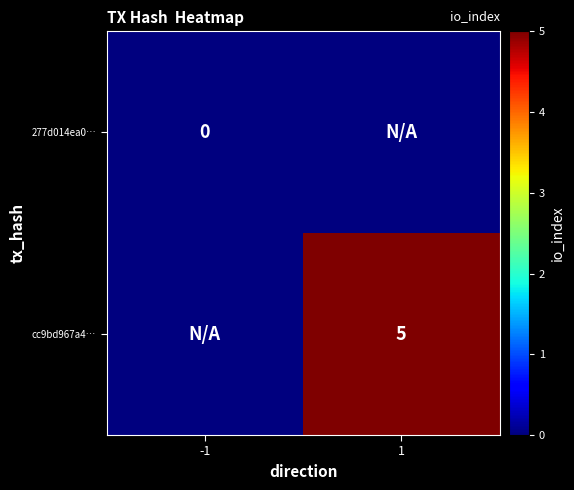

What is the maximum value shown in the chart?

5